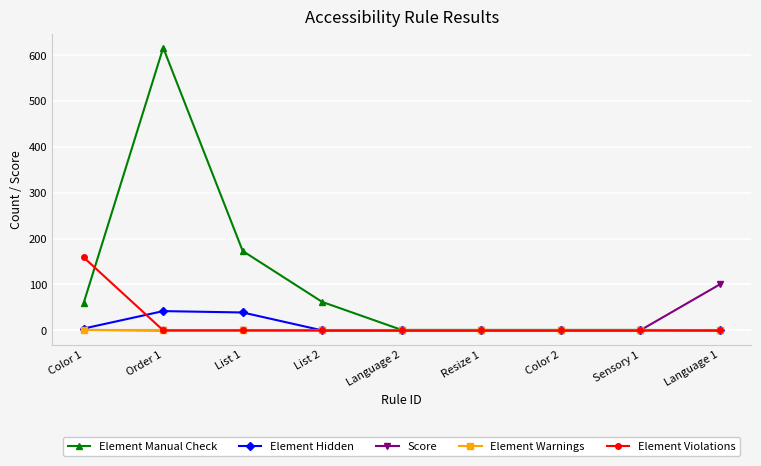

What is the greatest value displayed?

616